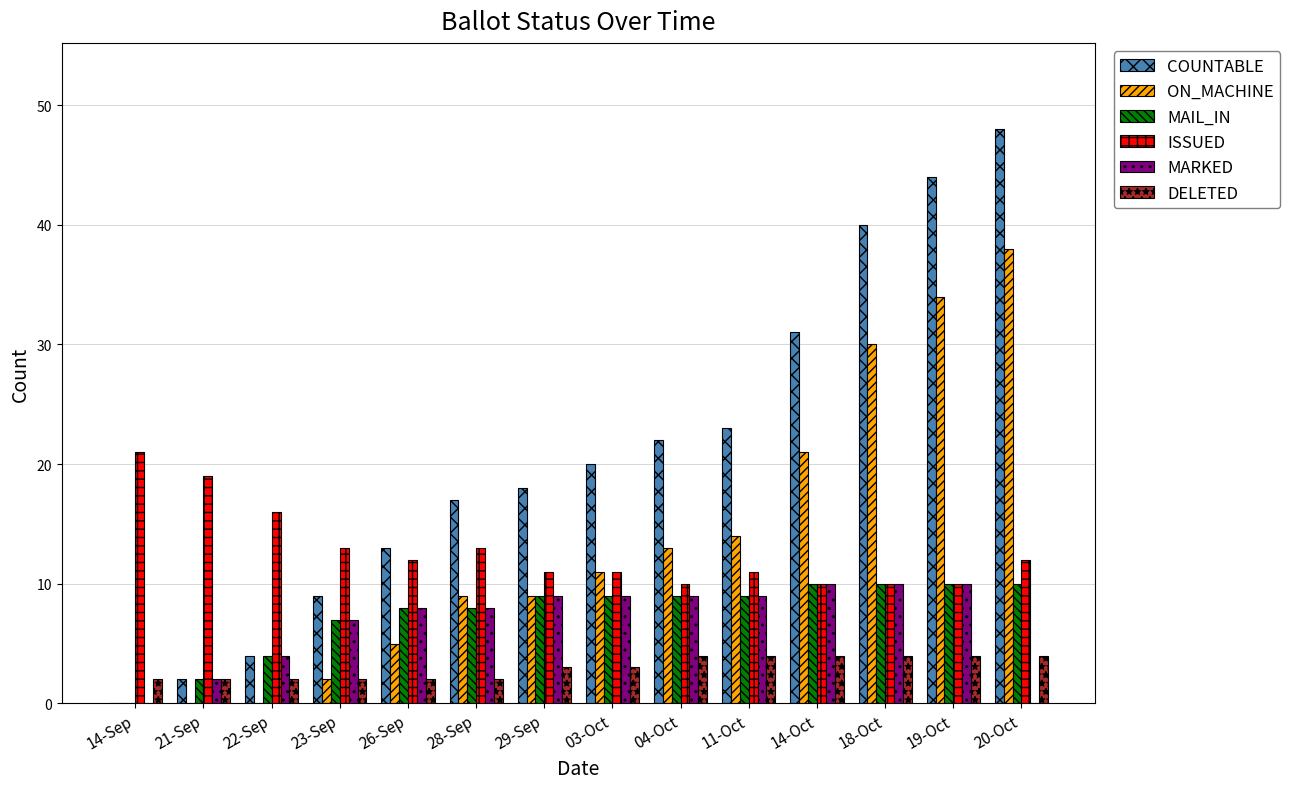

Which series changed the most between 26-Sep and 29-Sep?

COUNTABLE